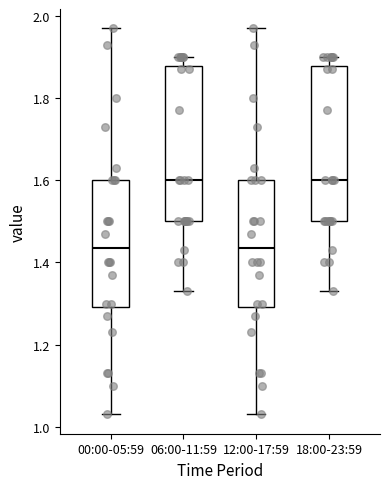

Reading left to right, transcribe this box plot: for each box, give where its median line is, the range the box spans, and where its two whiskers end, as read against the y-axis. The values are not printed on the chart, so give them approximately, as read against the axis.

00:00-05:59: median 1.44, box 1.30 to 1.60, whiskers 1.04 to 1.98
06:00-11:59: median 1.60, box 1.50 to 1.88, whiskers 1.34 to 1.90
12:00-17:59: median 1.44, box 1.30 to 1.60, whiskers 1.04 to 1.98
18:00-23:59: median 1.60, box 1.50 to 1.88, whiskers 1.34 to 1.90